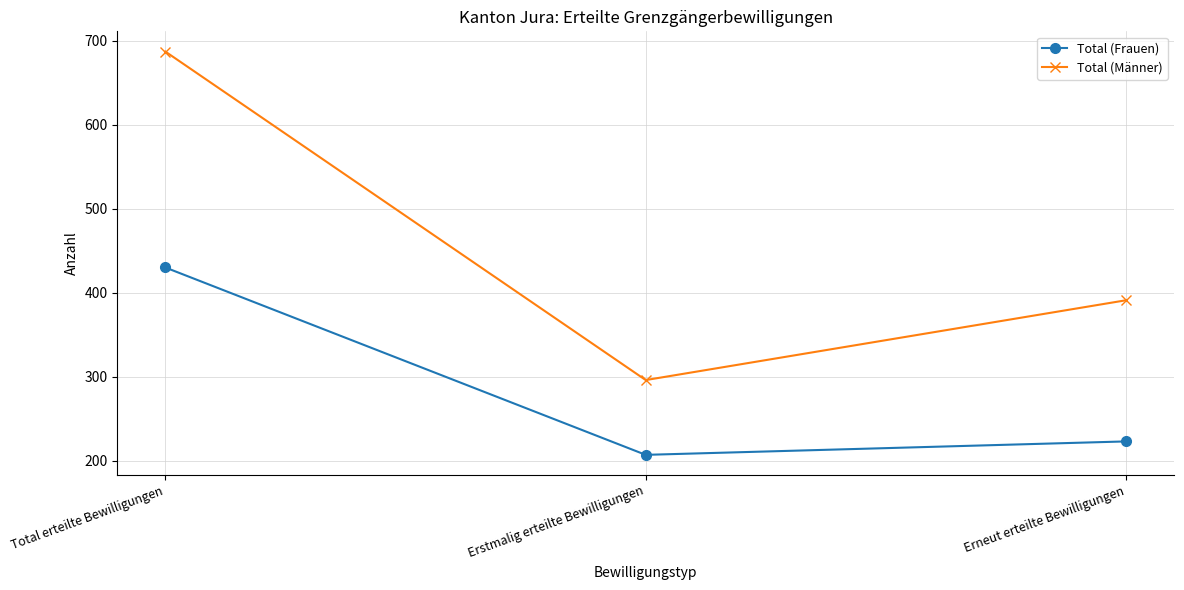

What is the maximum value shown in the chart?

687